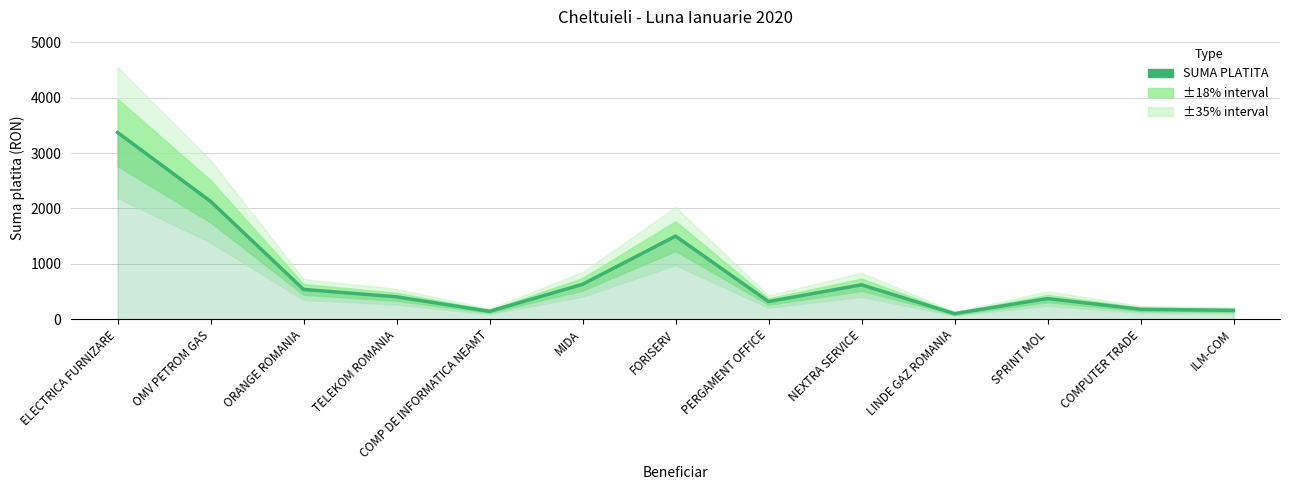

Where does the data first go above 404?

ELECTRICA FURNIZARE